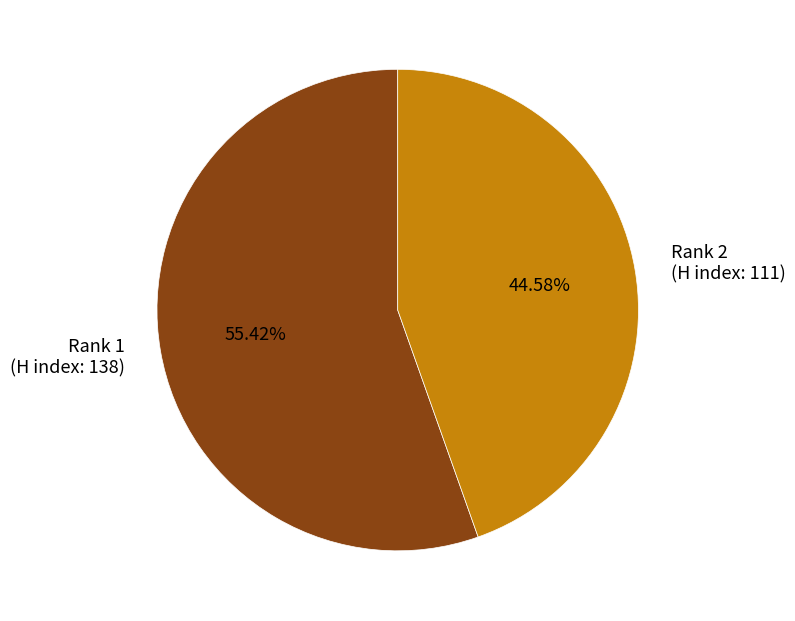

Which slice represents more than half of the pie?

Rank 1 (H index: 138)